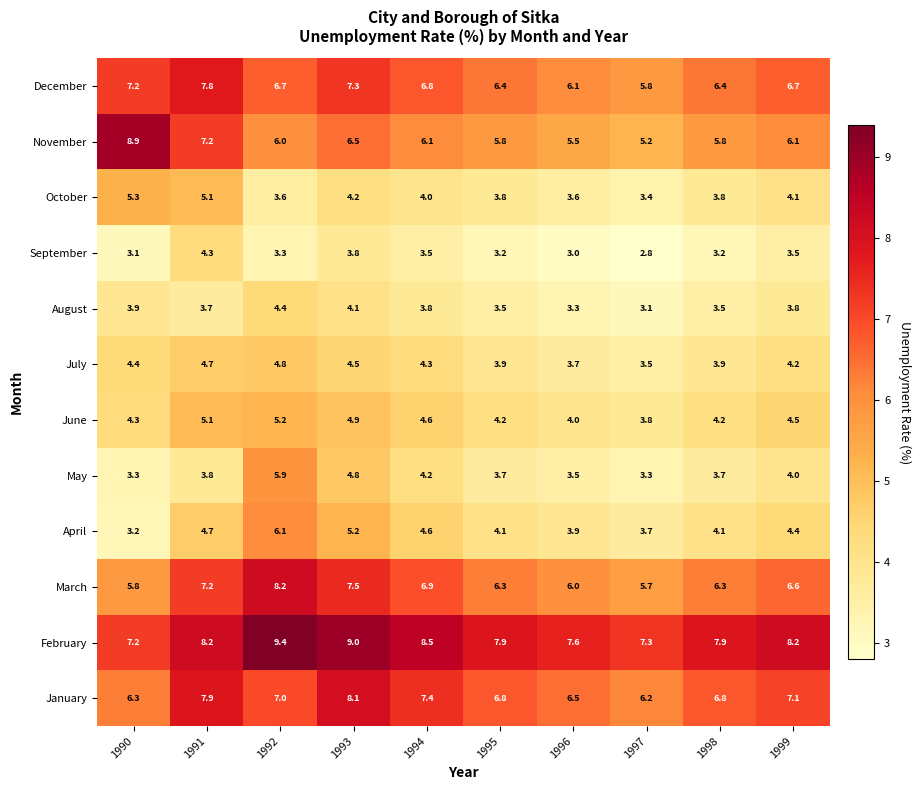

At which label does November first exceed 6?

1990